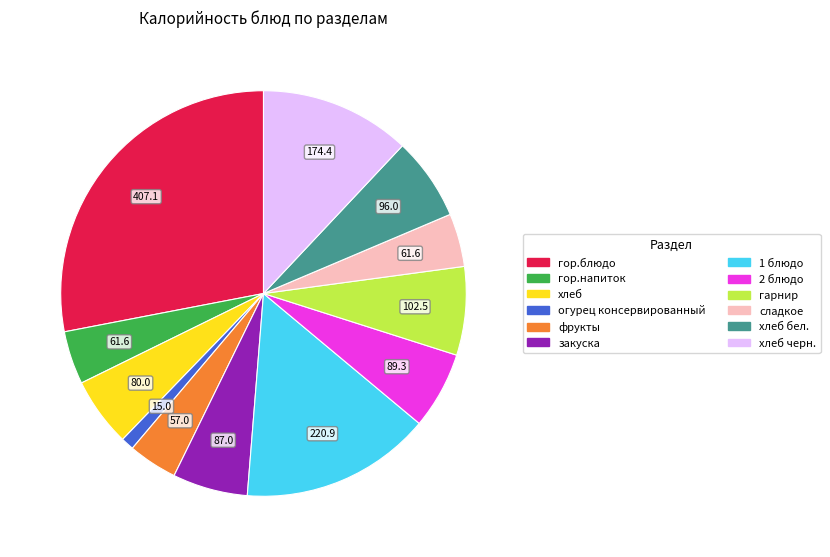

Is the sum of фрукты and 2 блюдо greater than half?

No